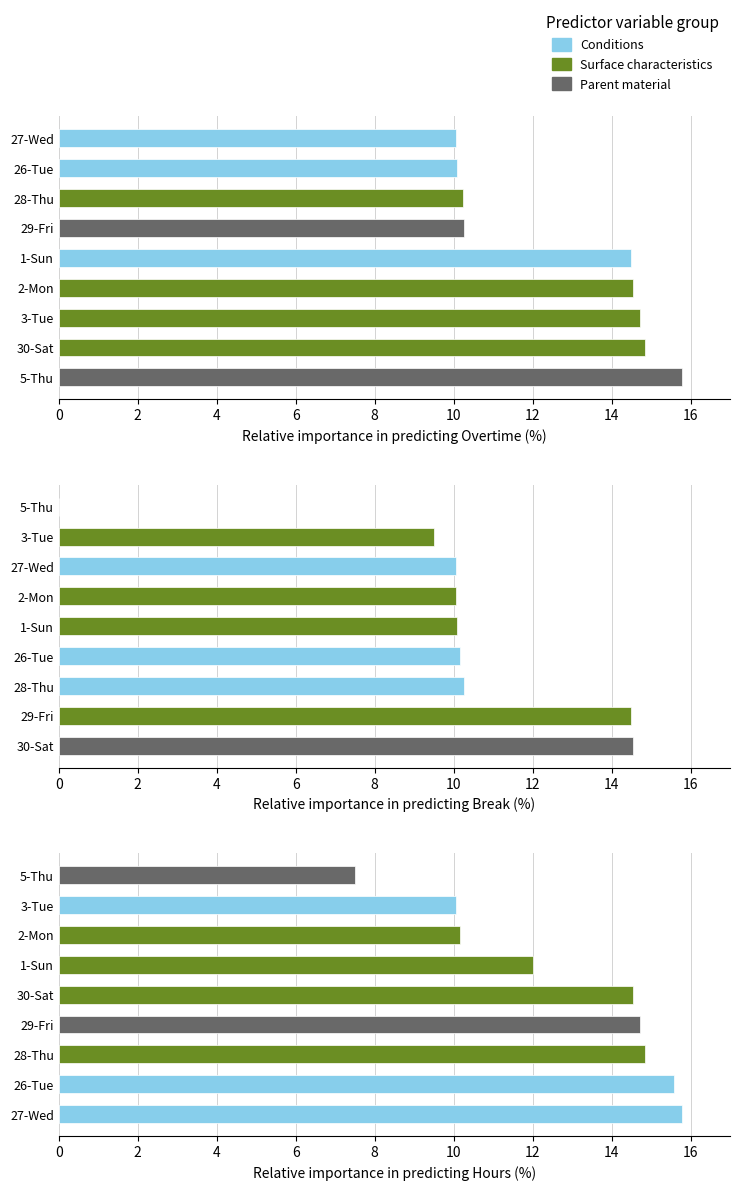

Rank the series by their maximum value, from highest to lowest.

Conditions, Parent material, Surface characteristics